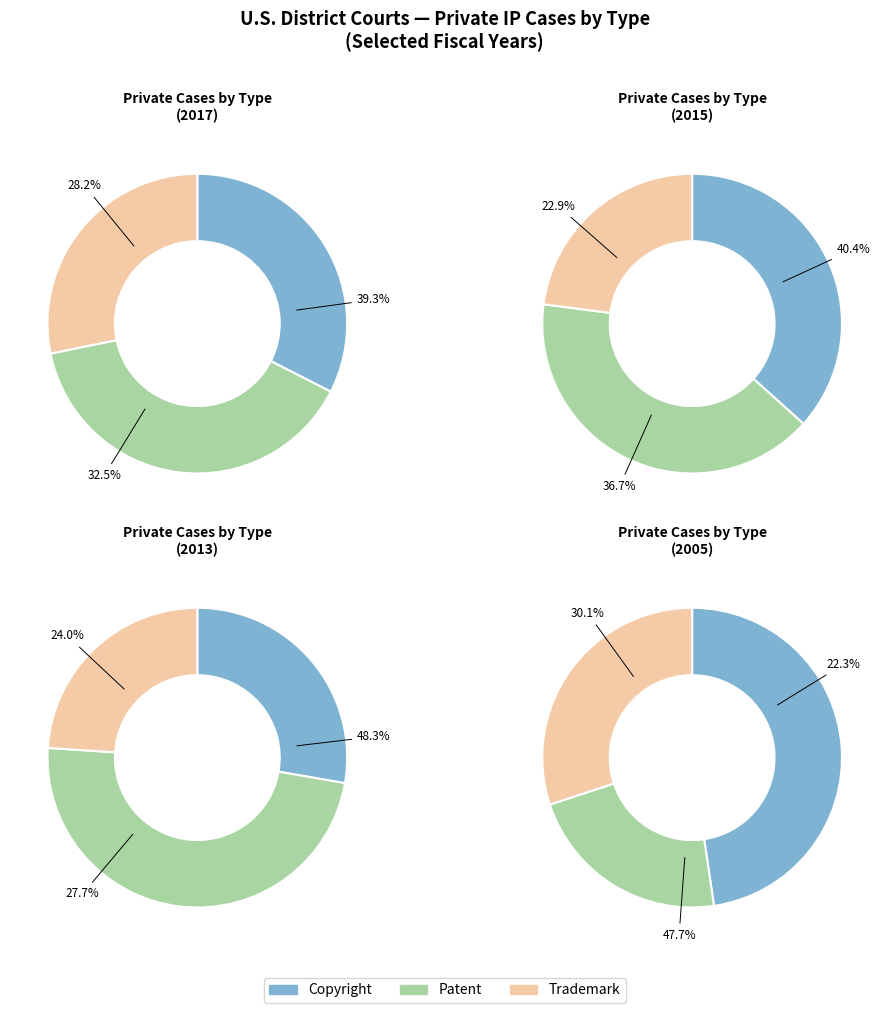

The 2013 slice represents 12% of the pie. True or false?

True